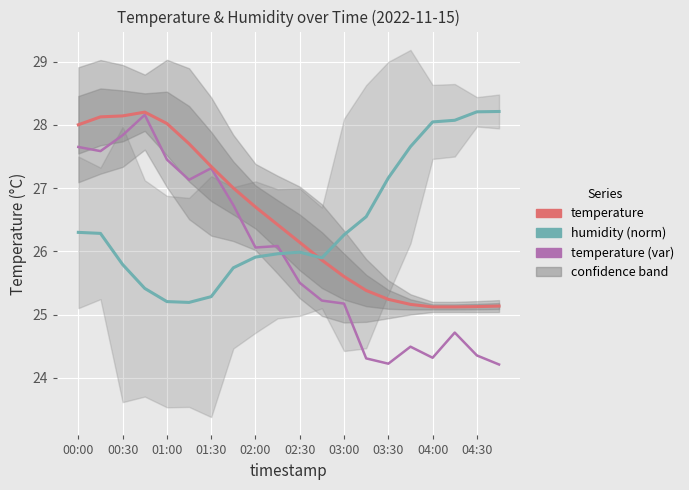

At which category is the sum across all series the highest?

00:30